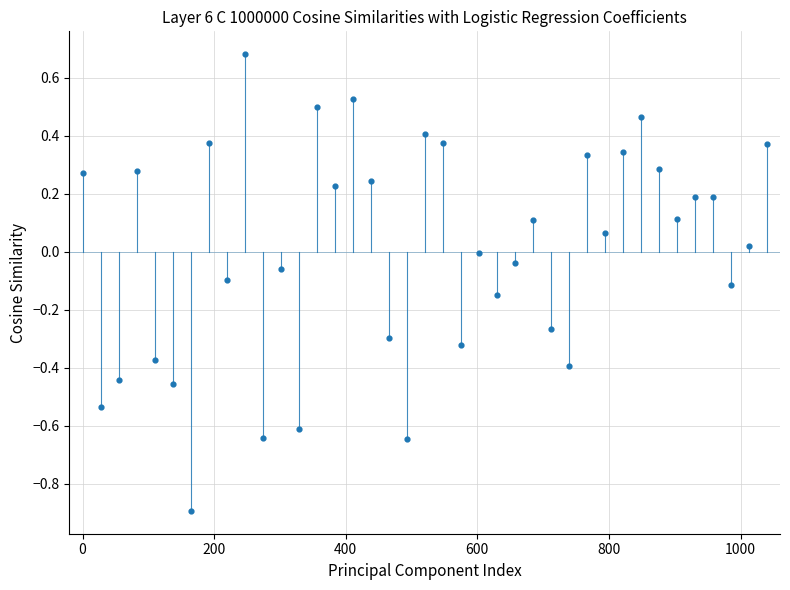

What is the range of Y values (max minus min)?

1.6